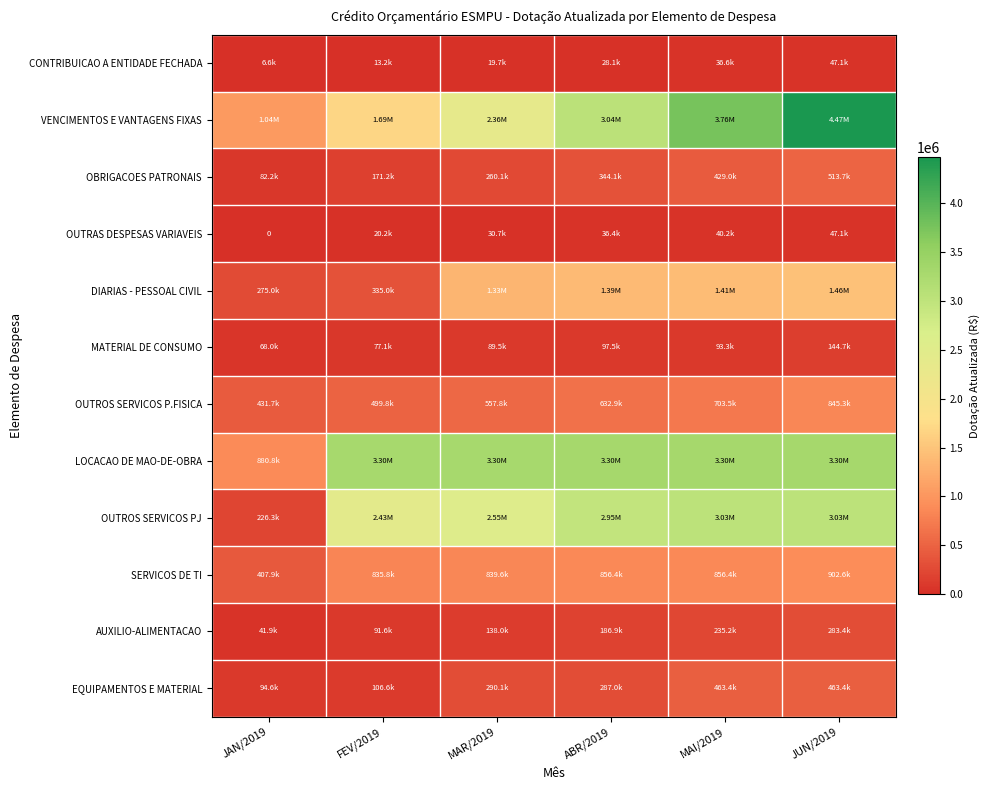

How many values in the OUTRAS DESPESAS VARIAVEIS series are below 36449?

3